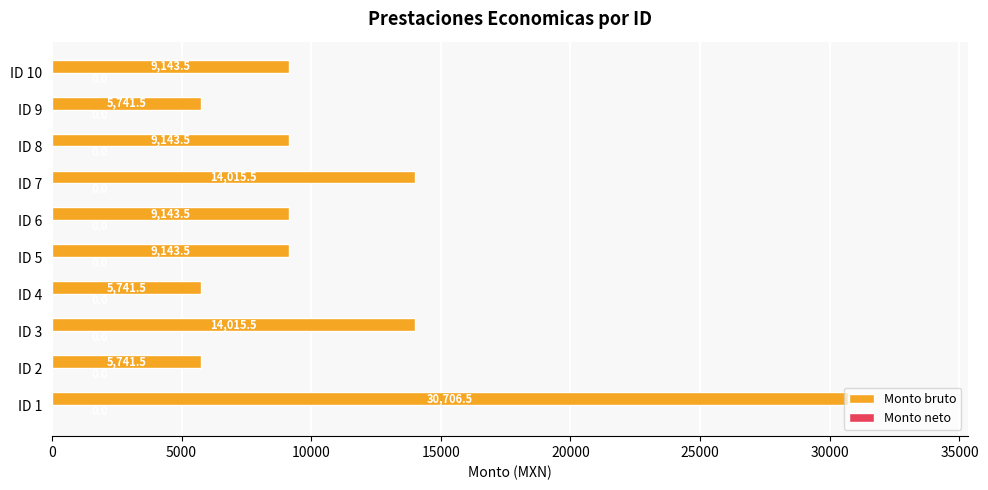

How many bars are there in total?

10